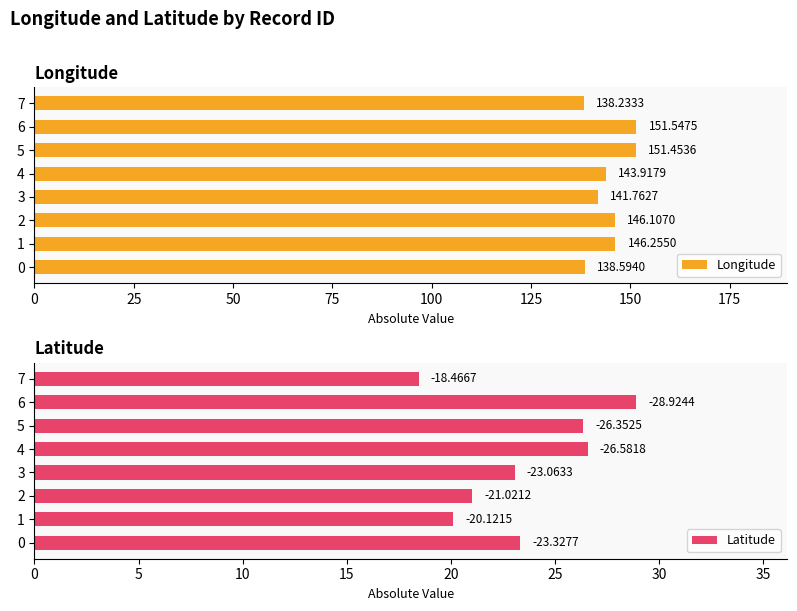

Rank the categories by Longitude value from lowest to highest.

7, 0, 3, 4, 2, 1, 5, 6